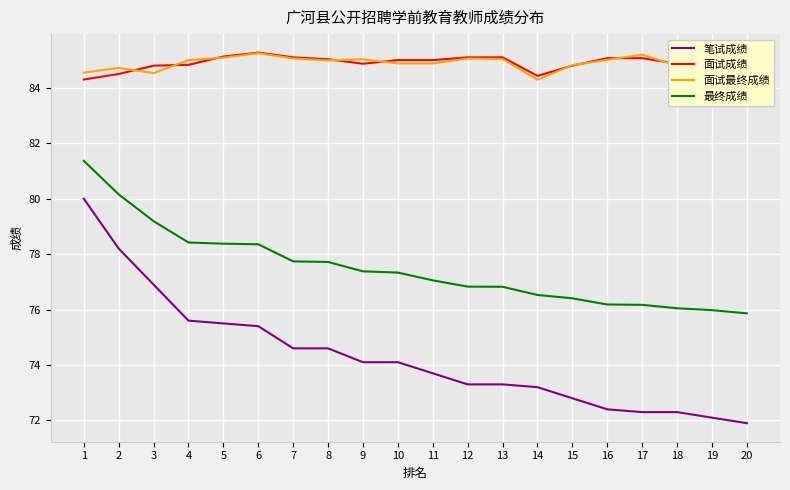

What is the approximate value of 最终成绩 at 10?

77.3